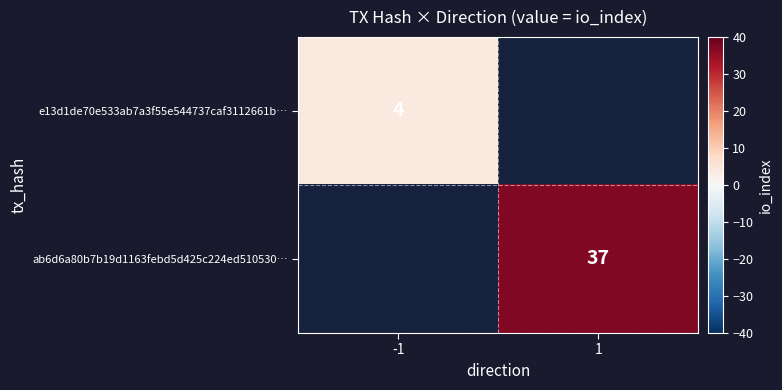

True or false: e13d1de70e533ab7a3f55e544737caf3112661b… has a value of 6 at -1.

False